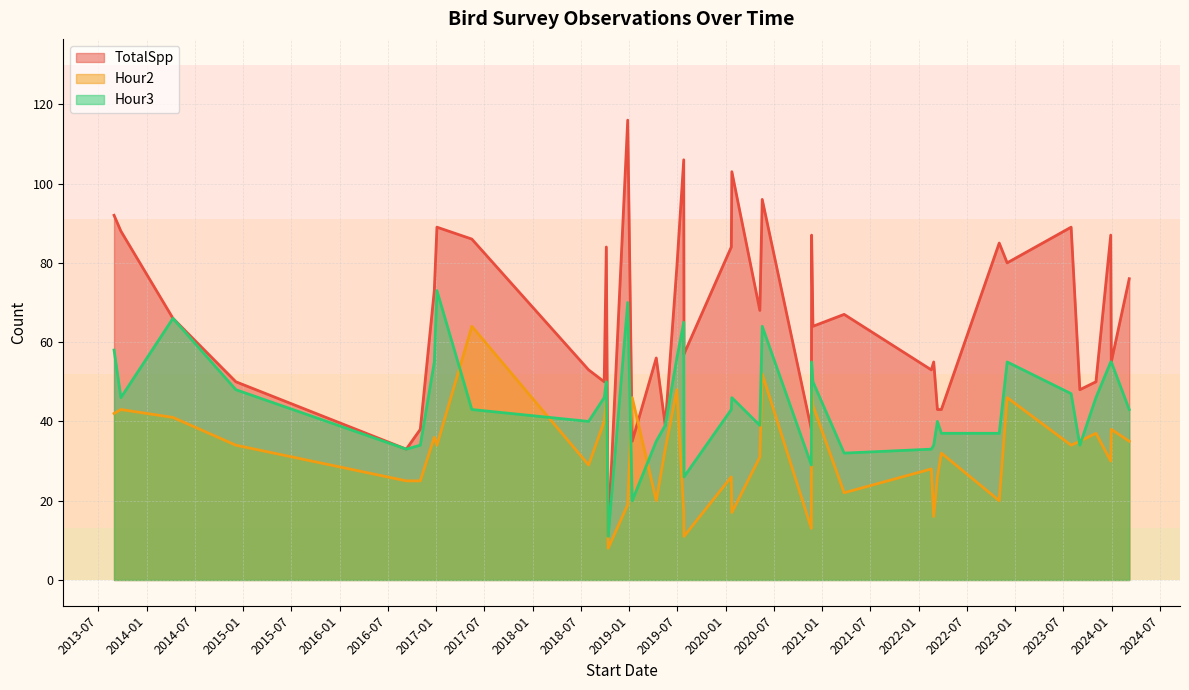

True or false: TotalSpp and Hour3 intersect in this chart.

False